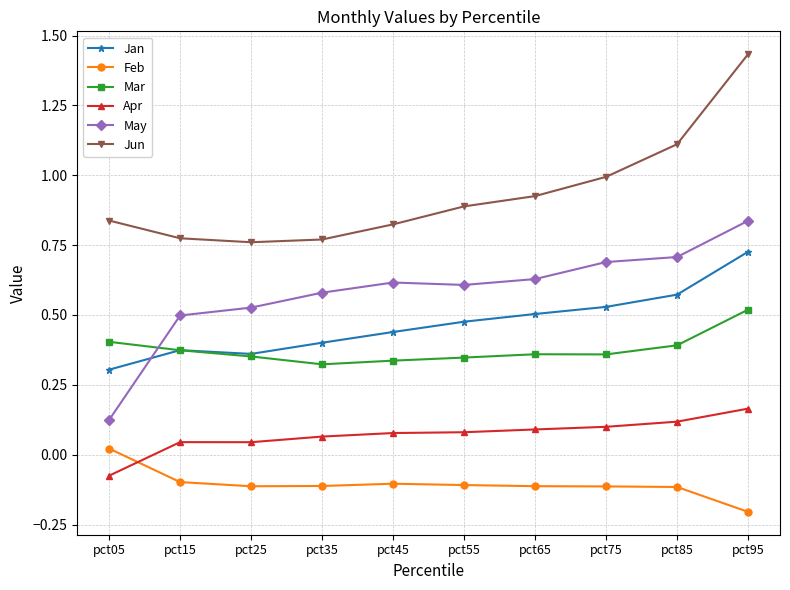

True or false: Feb has more than 0 interior local peaks.

True